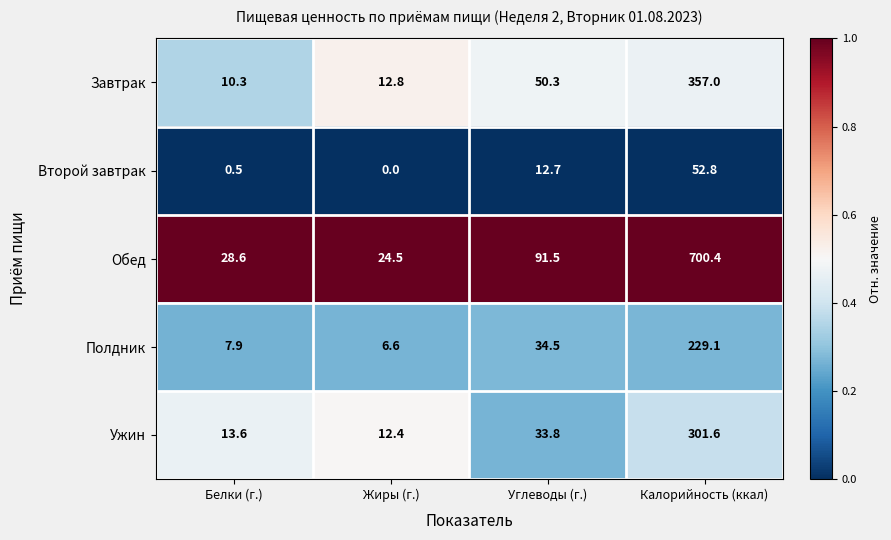

True or false: Обед has a value of 91.5 at Углеводы (г.).

True